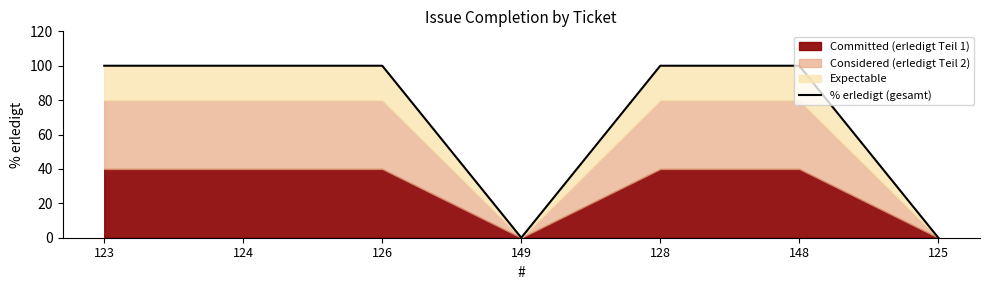

How many interior local valleys (lower than both neighbors) does the data have?

1